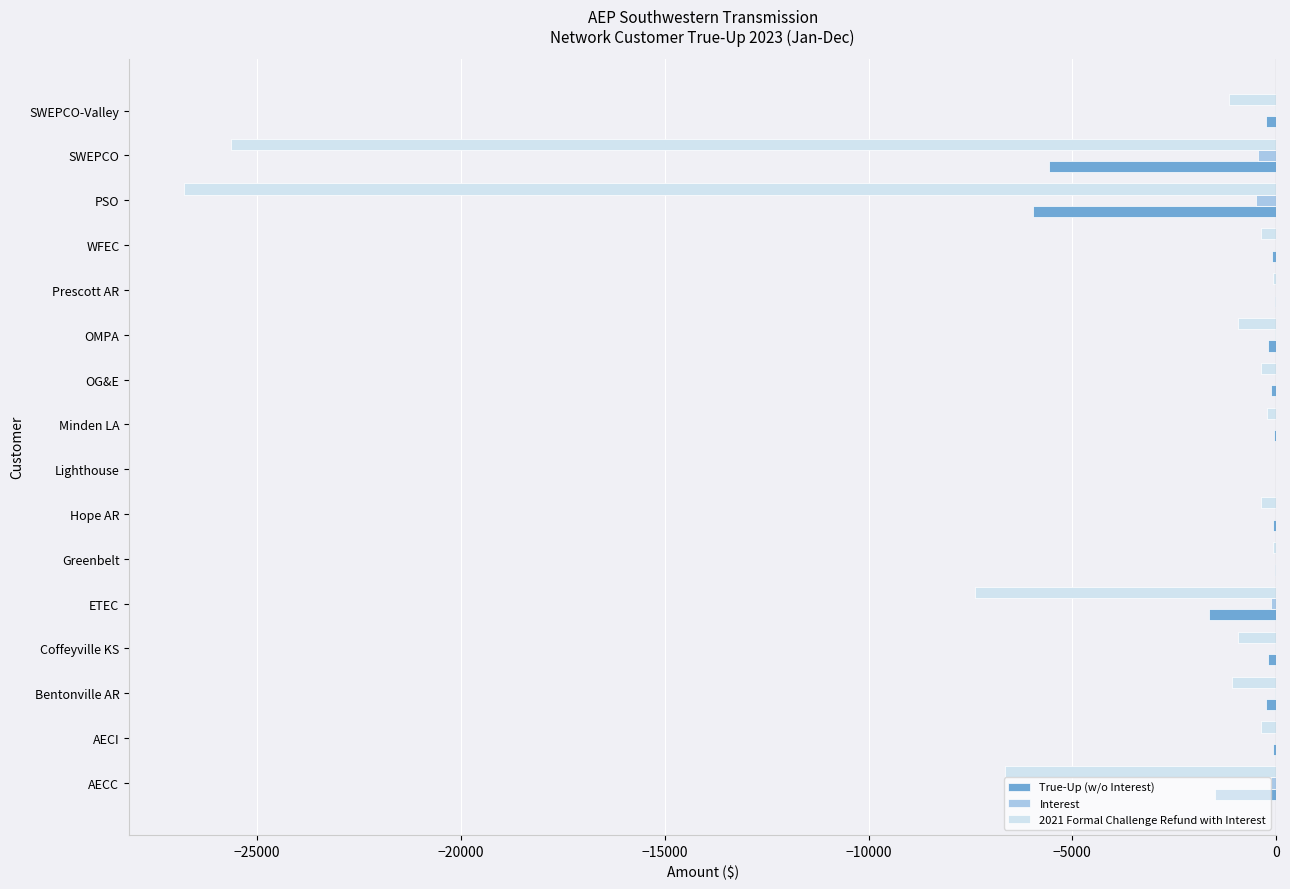

Is the value of True-Up (w/o Interest) at SWEPCO greater than the value of 2021 Formal Challenge Refund with Interest at OG&E?

No